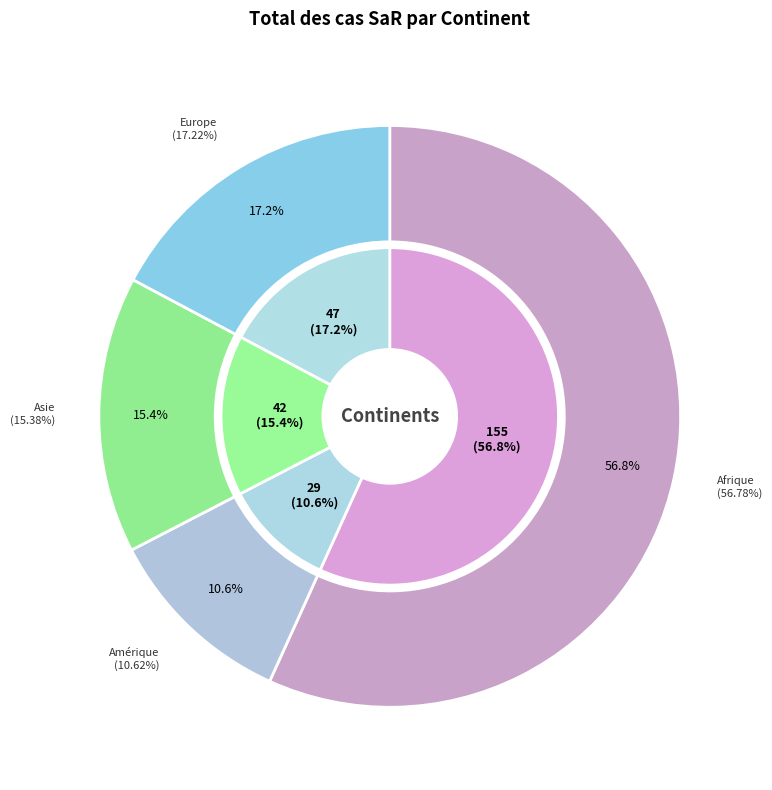

Count the number of slices in the pie.

5